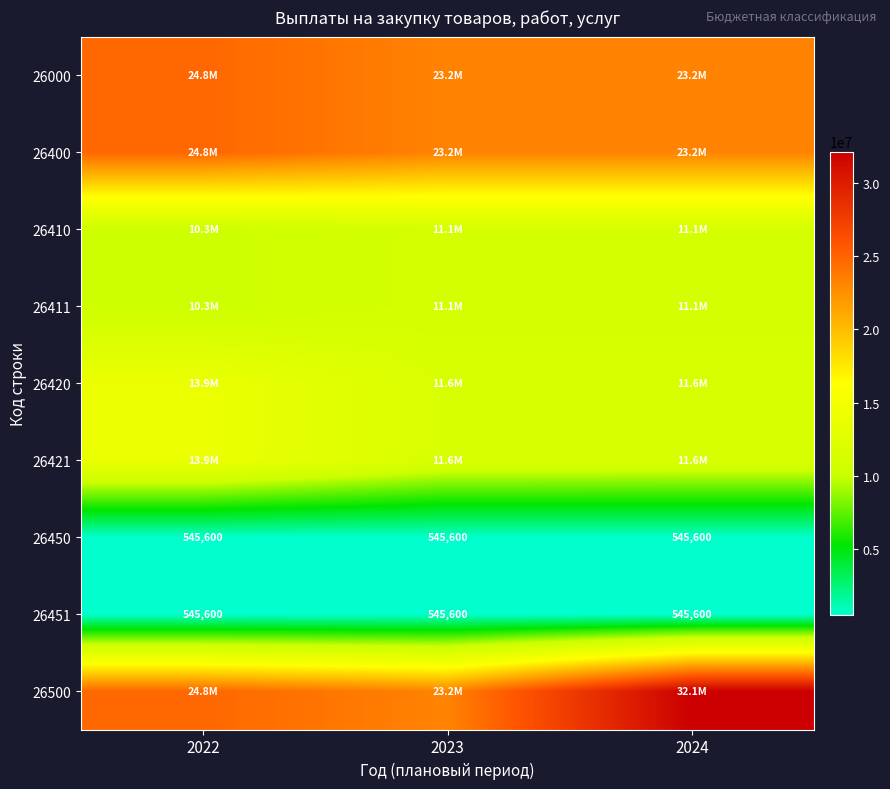

At which category does the chart reach its minimum across all series?

2022